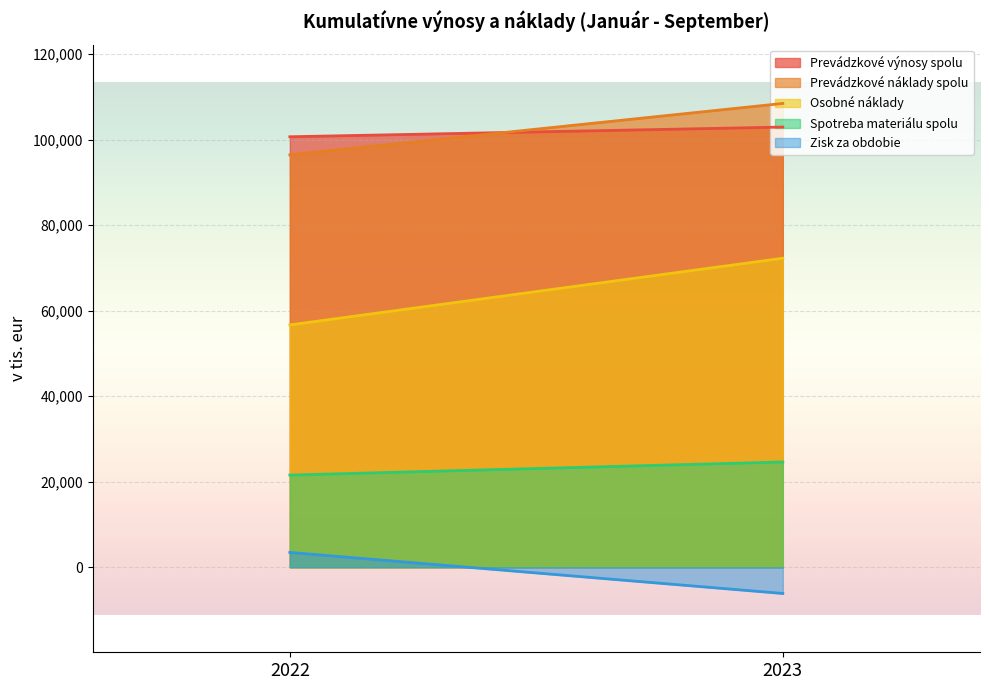

Which series has the largest total across all categories?

Prevádzkové náklady spolu